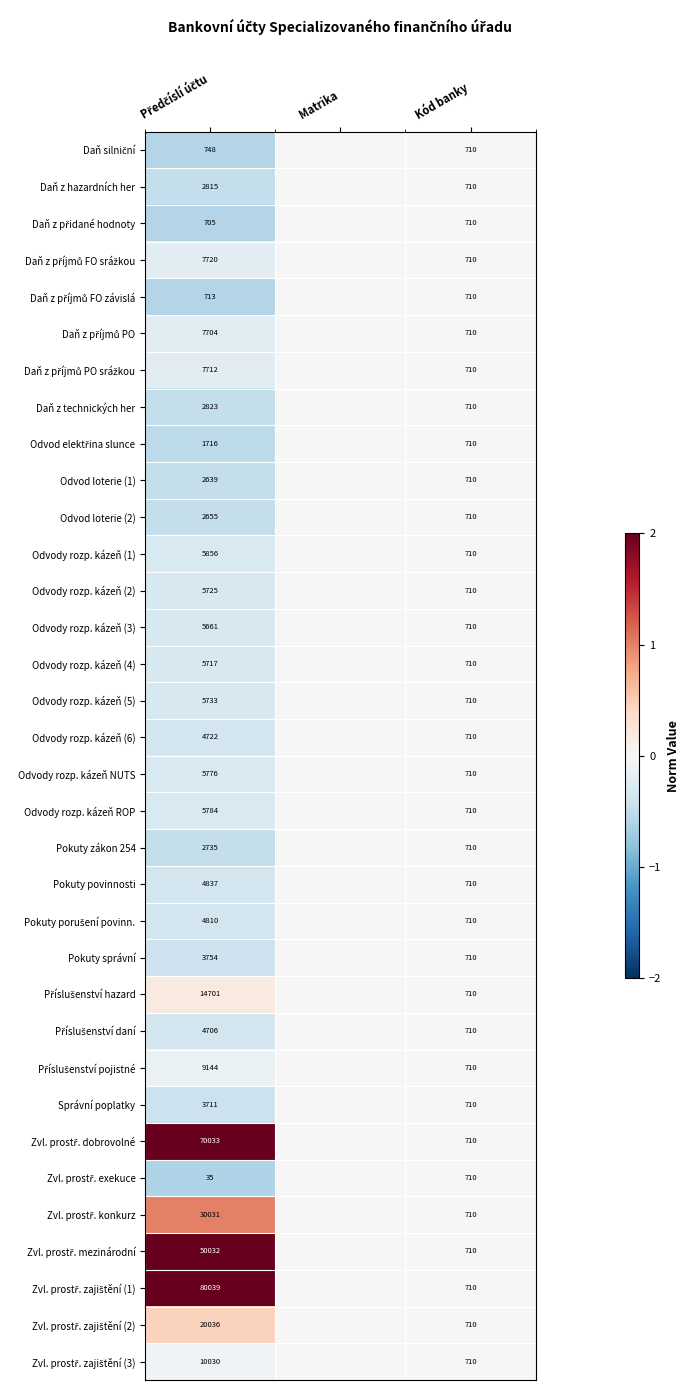

The value of Odvody rozp. kázeň ROP at Kód banky is 710. True or false?

True